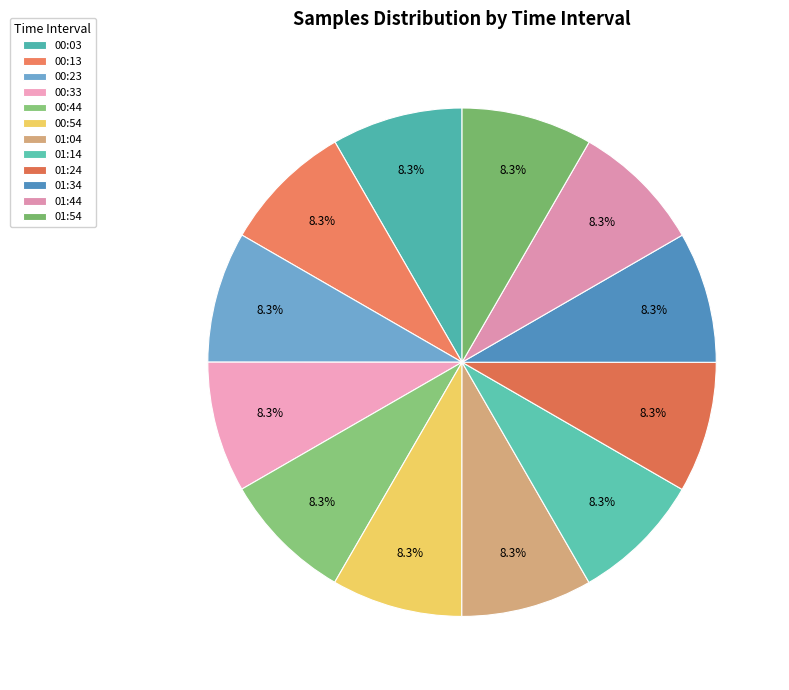

Which has a higher value, 00:23 or 00:13?

00:13